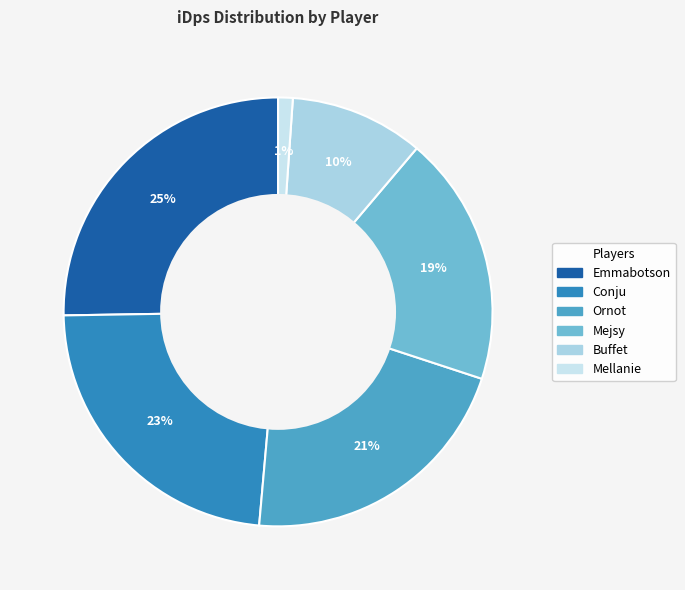

Which category has the biggest portion of the pie?

Emmabotson